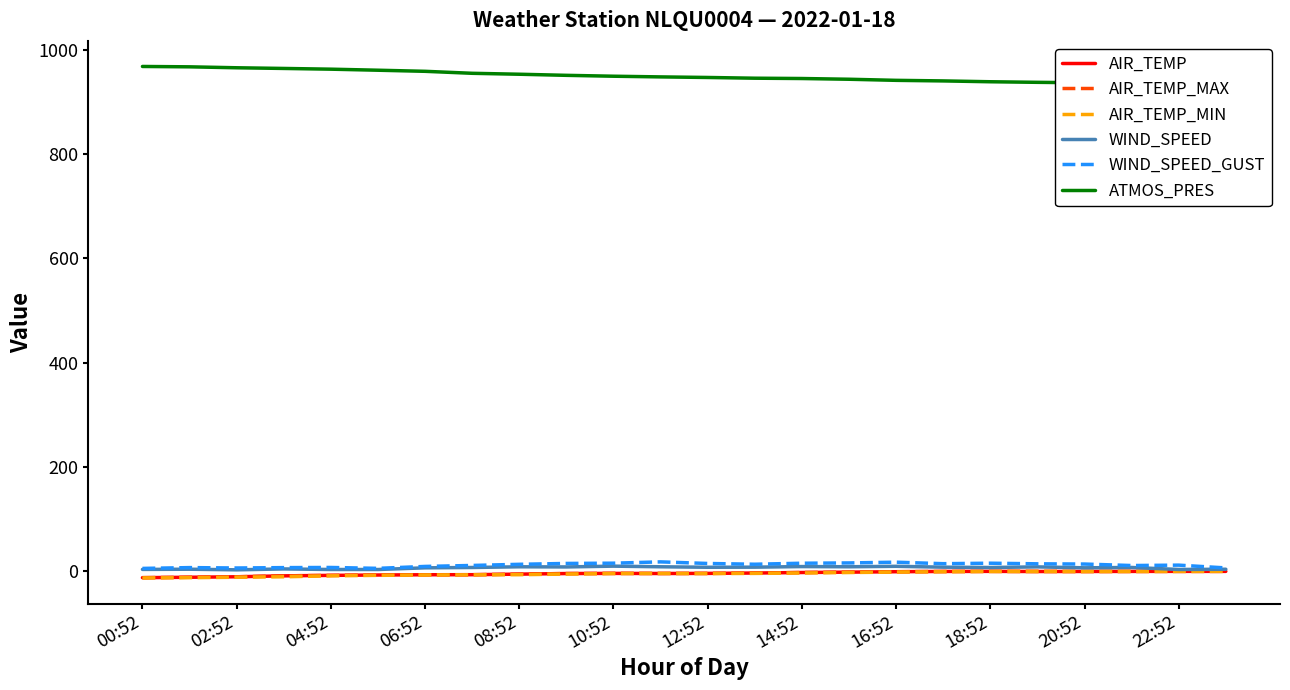

Is it true that AIR_TEMP_MIN equals 0.0 at 22:52?

True